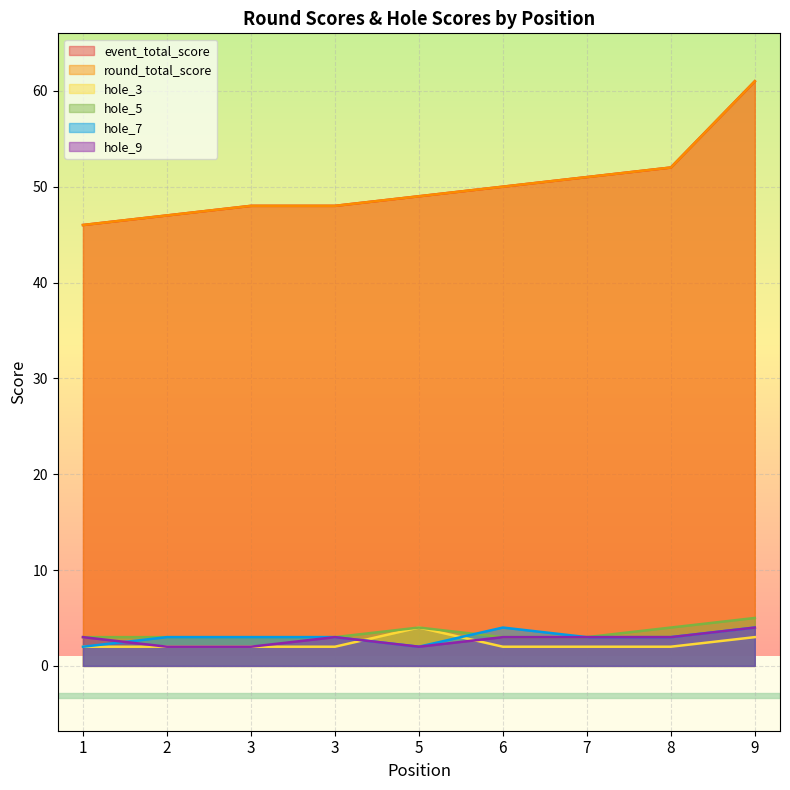

What is the sum of all hole_7 values?

27